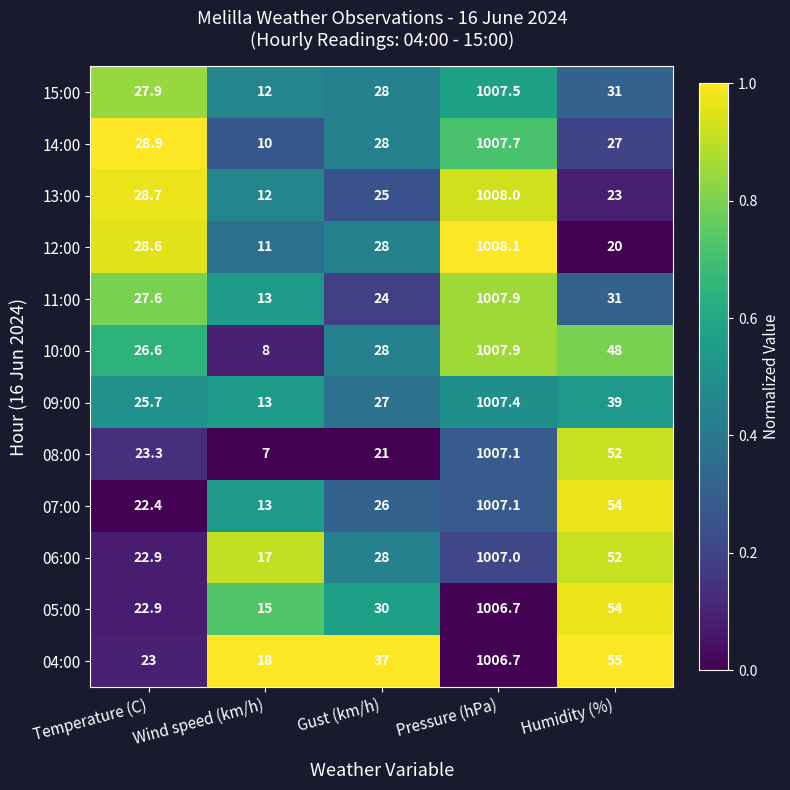

Which series changed the most between Temperature (C) and Wind speed (km/h)?

14:00